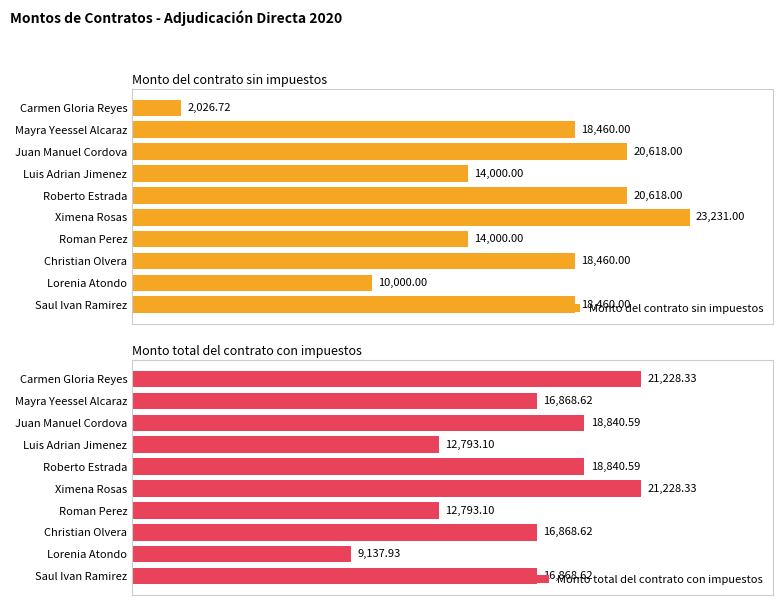

What are all the series names shown in the legend?

Monto del contrato sin impuestos, Monto total del contrato con impuestos